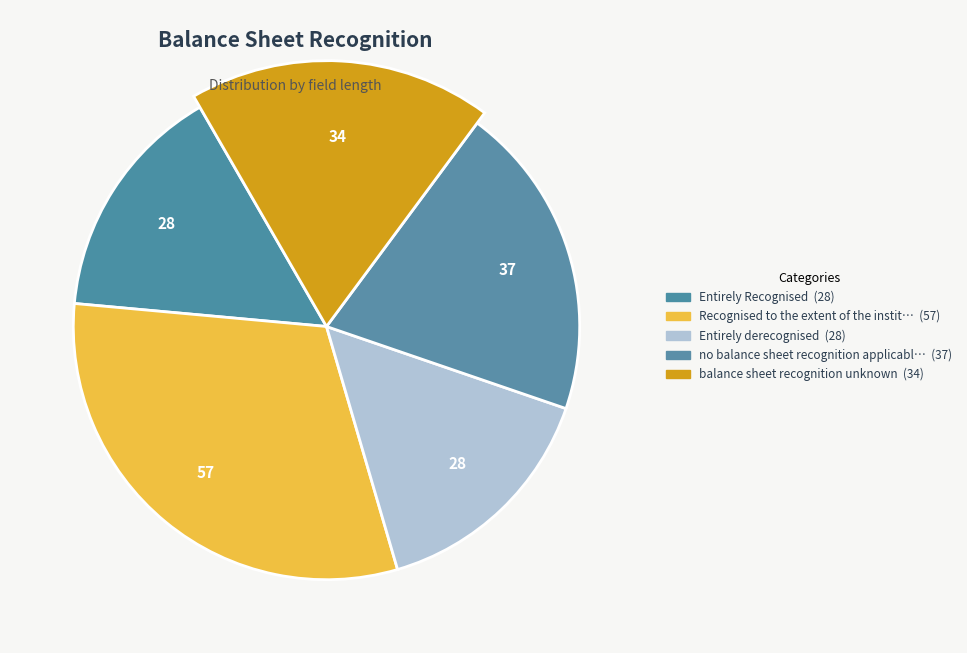

Approximately how many times larger is the value at Entirely derecognised compared to no balance sheet recognition applicable?

0.8